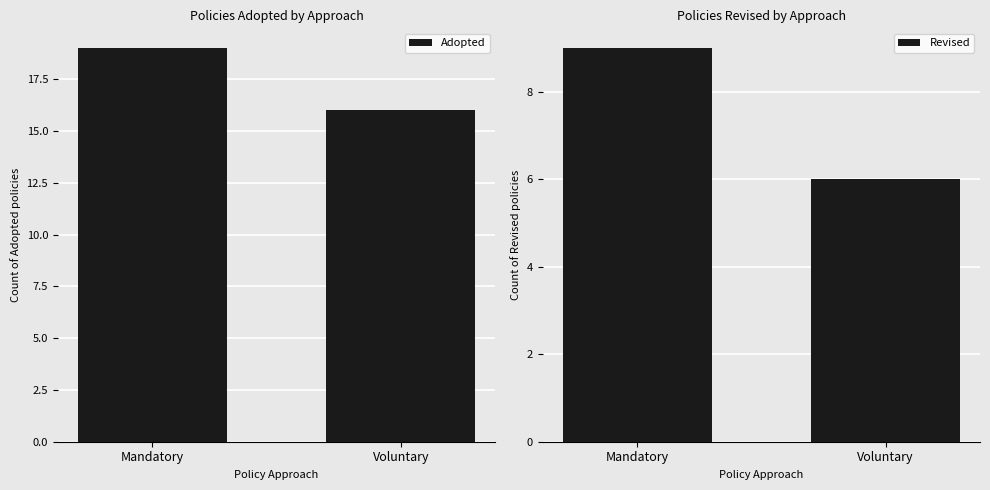

At which label does Revised reach its minimum?

Voluntary